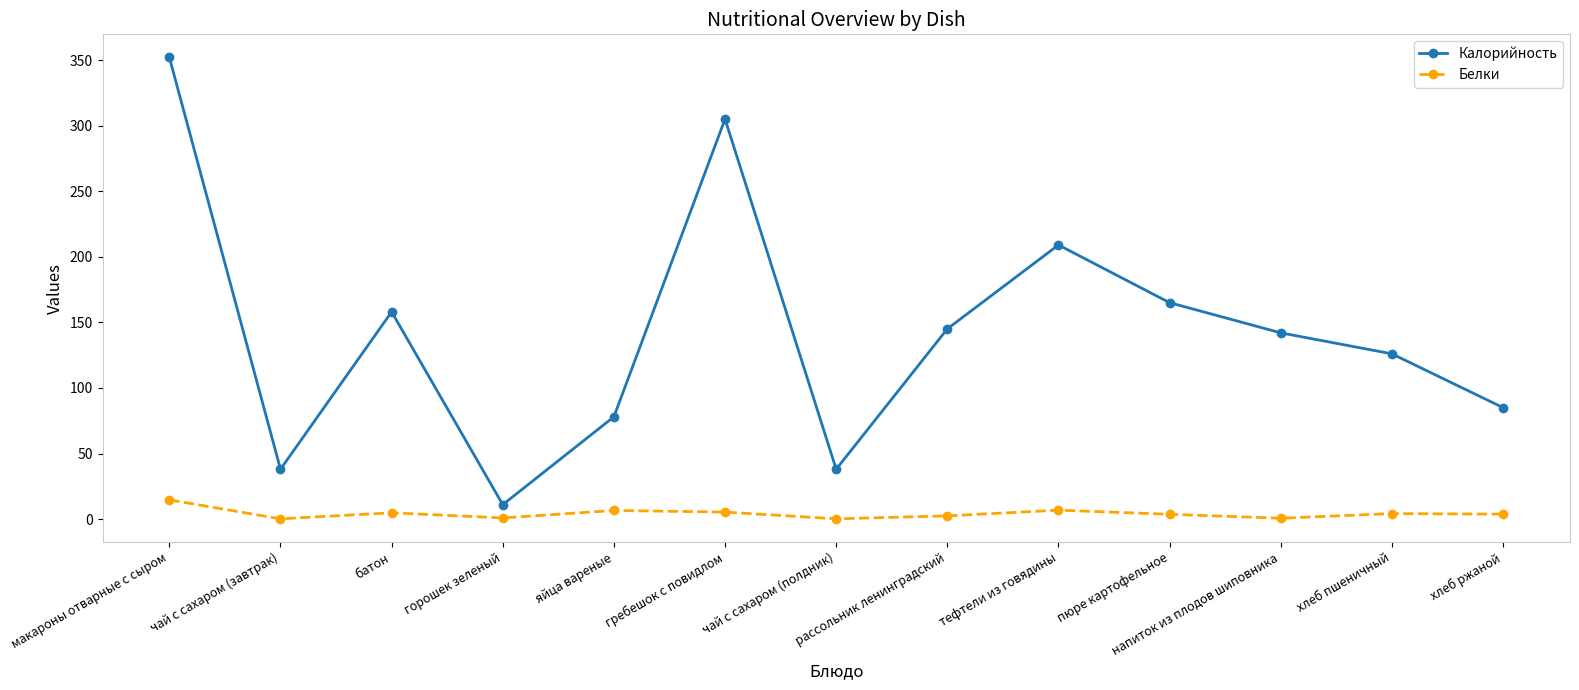

In Калорийность, how many points are lower than both neighbors (excluding endpoints)?

3